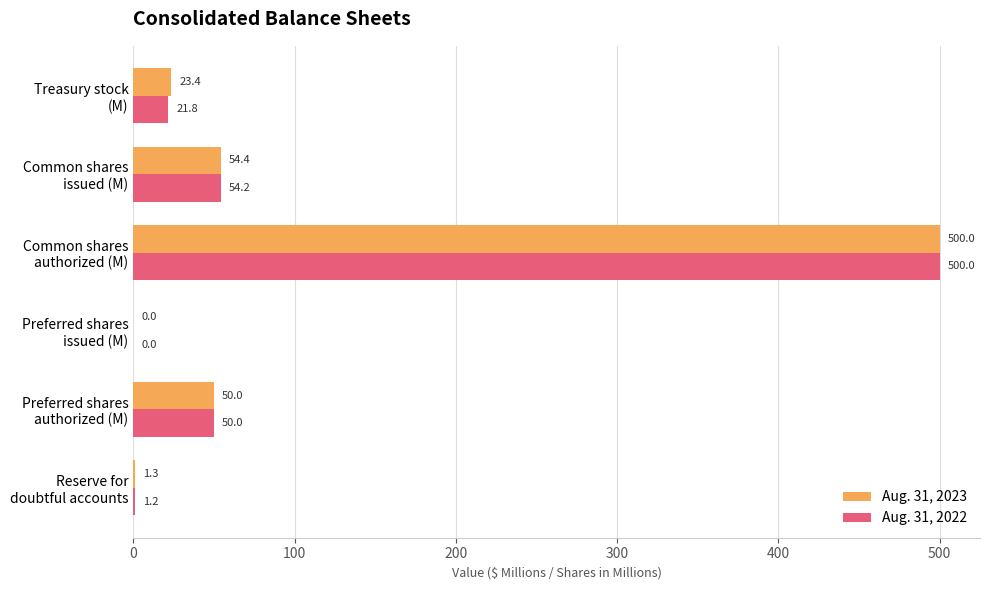

What is the maximum value for Aug. 31, 2022?

500.0